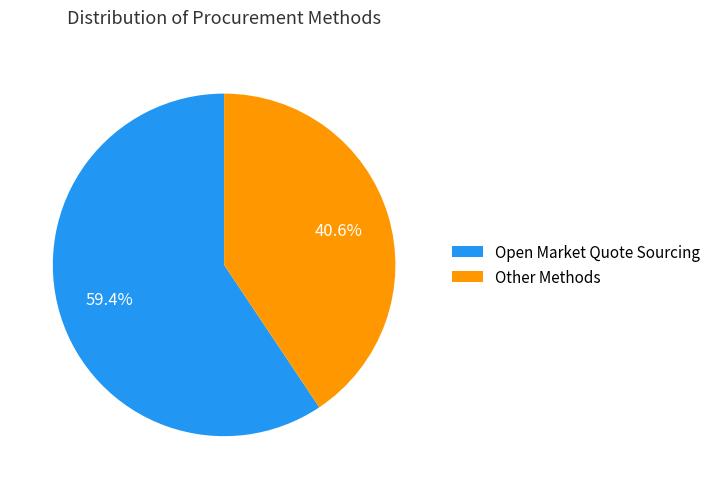

How many slices are in this pie chart?

2